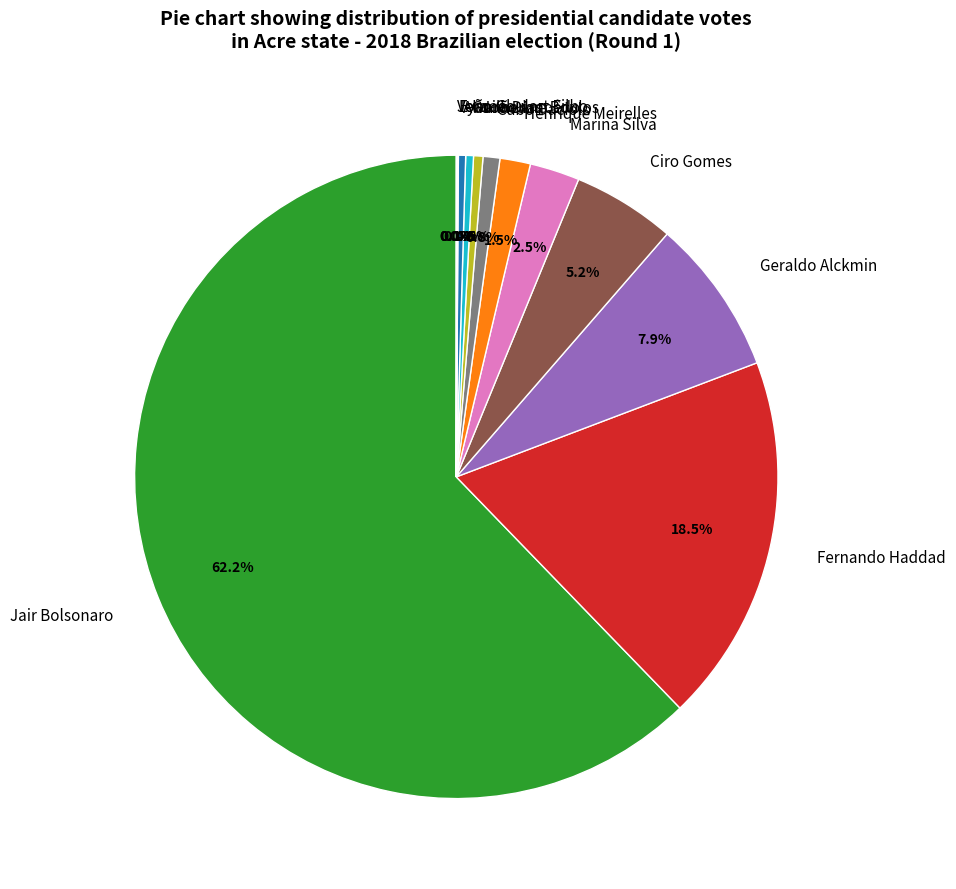

Between Fernando Haddad and Cabo Daciolo, which is larger?

Fernando Haddad